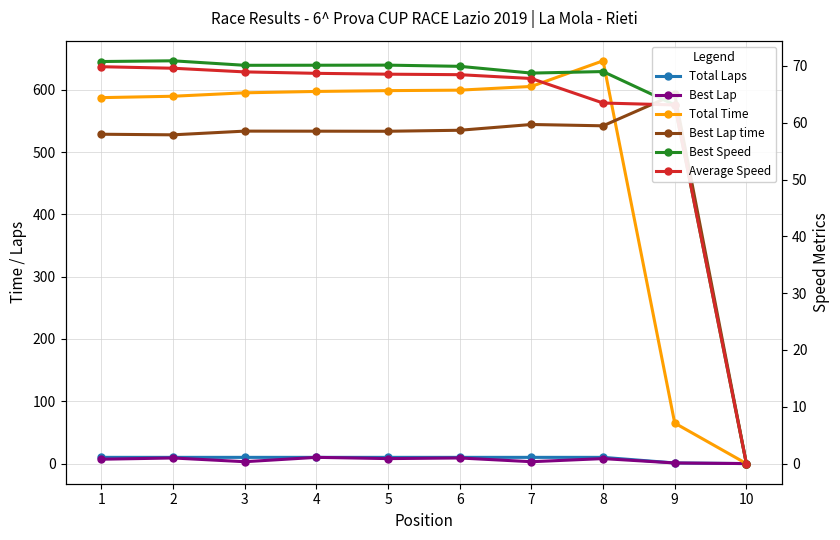

How many values in the Best Speed series are below 70?

5